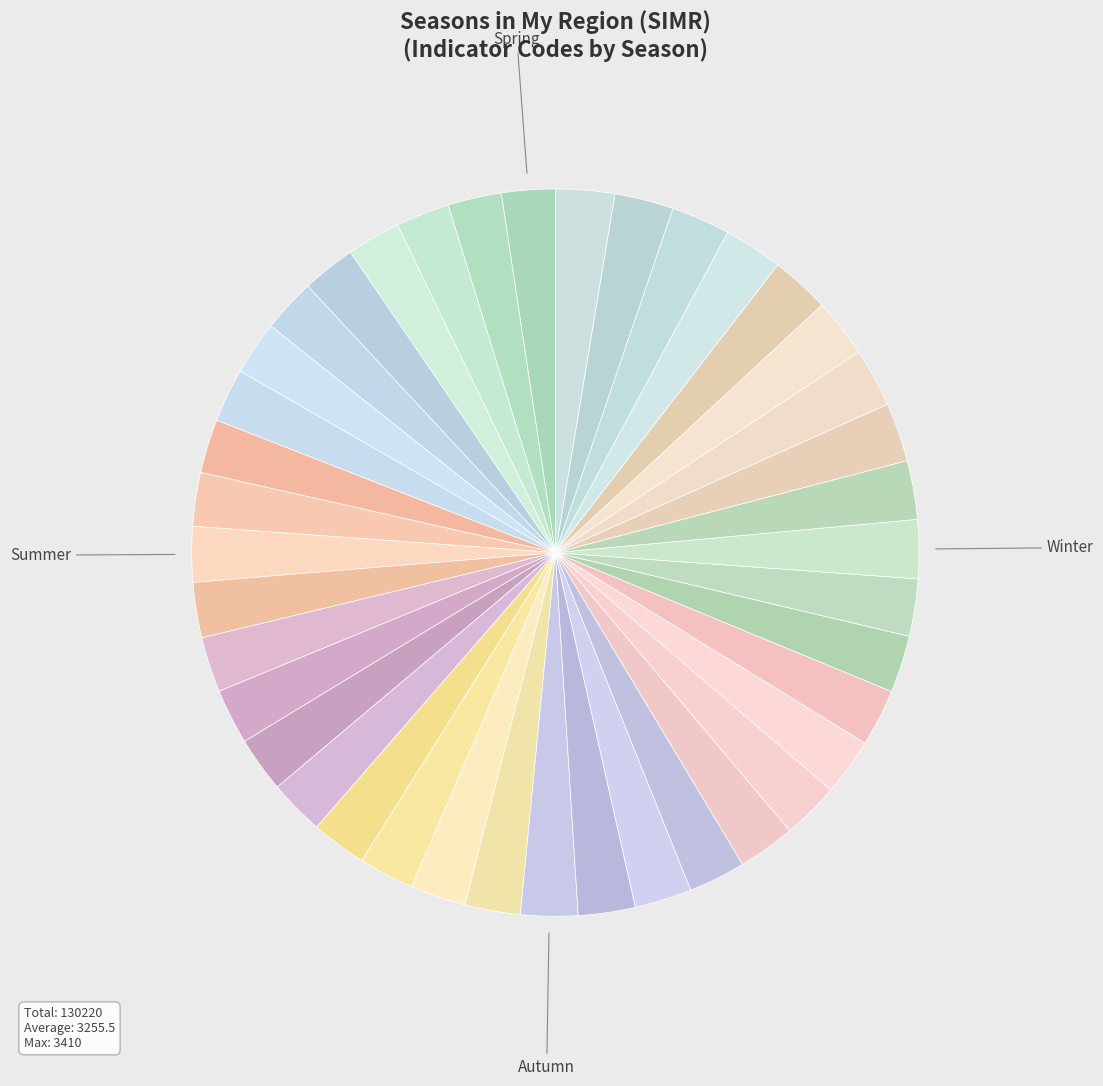

Which slice is the smallest?

Spring